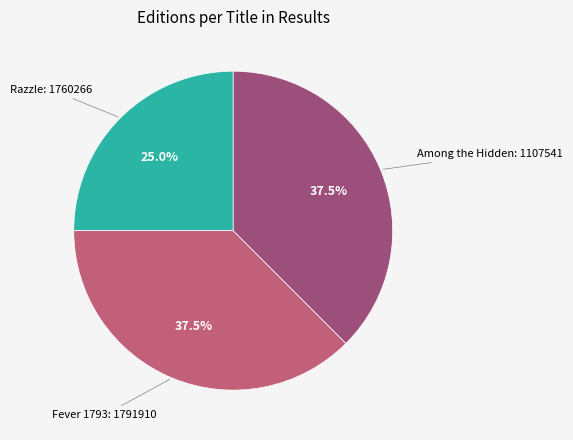

Is there a majority slice in this chart?

No